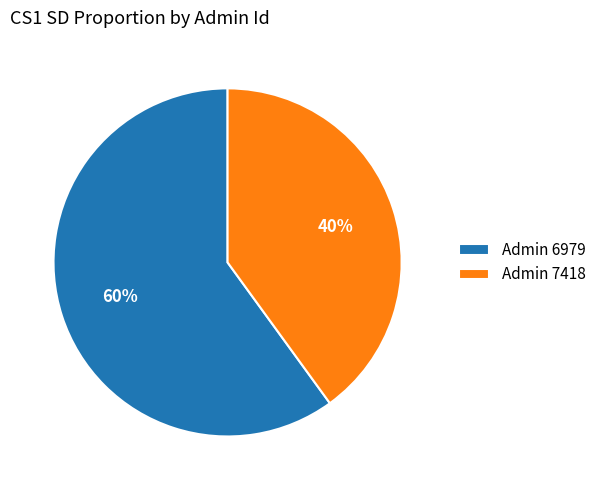

How many slices are in this pie chart?

2